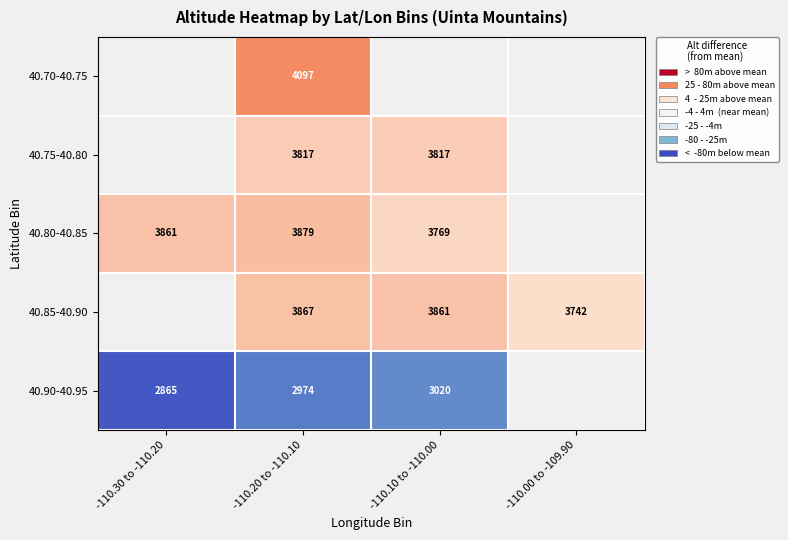

True or false: 40.80-40.85 has a value of 248.2 at -110.20 to -110.10.

True